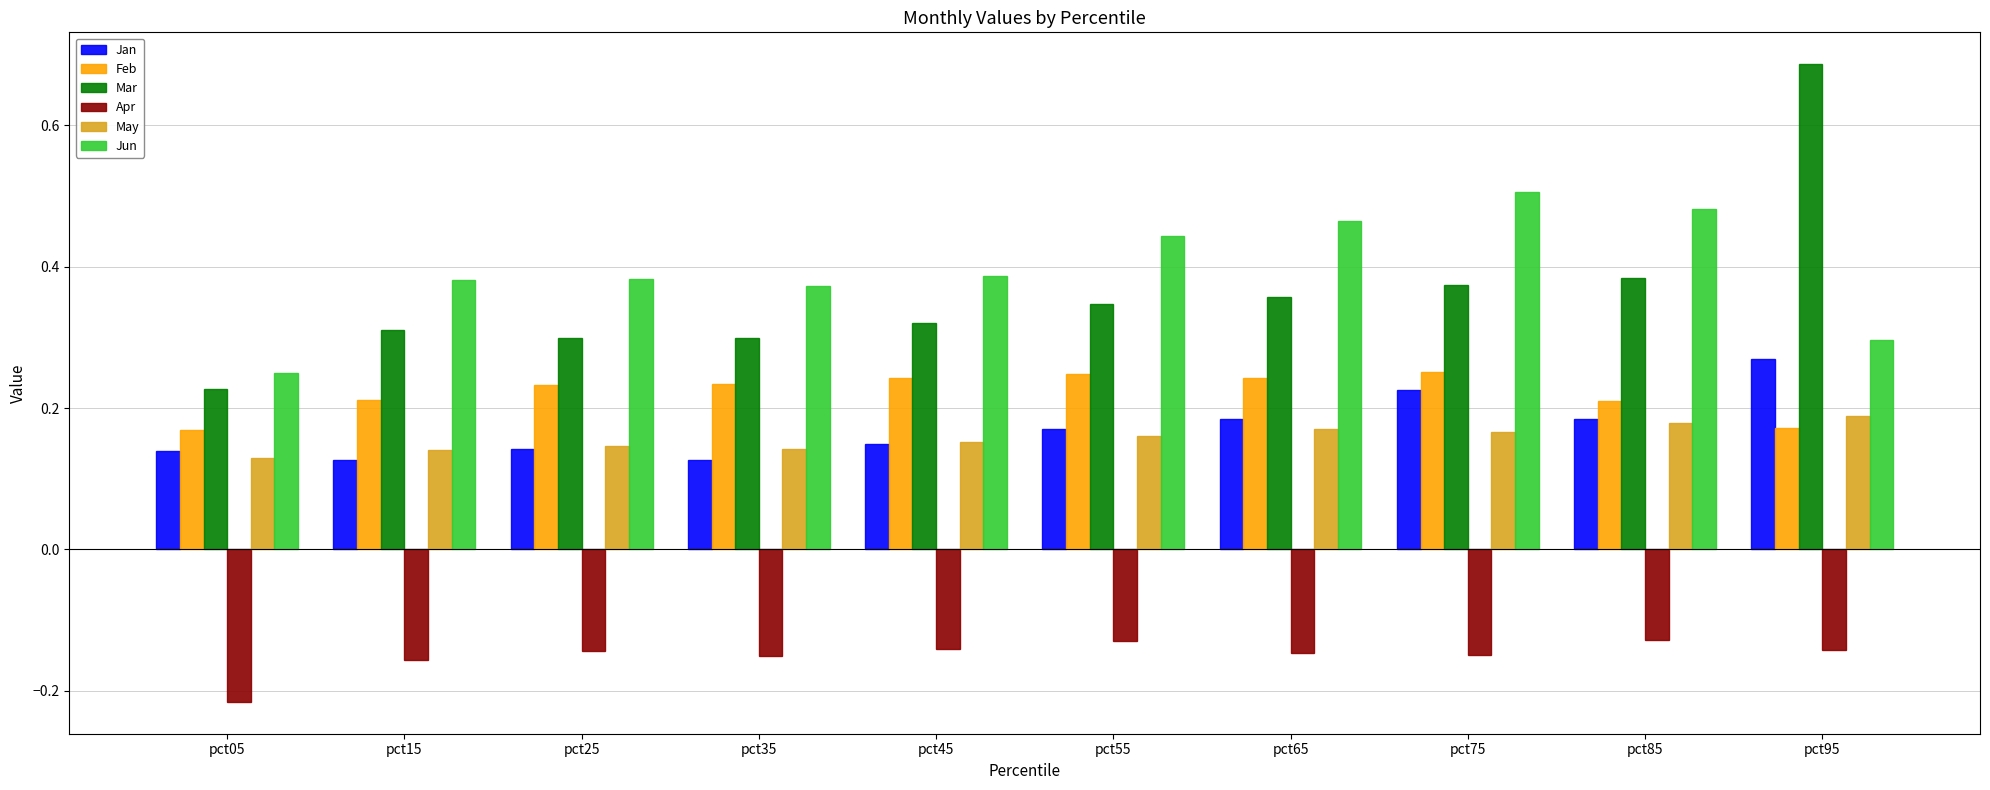

The Mar series shows 0.1 at pct45. True or false?

False